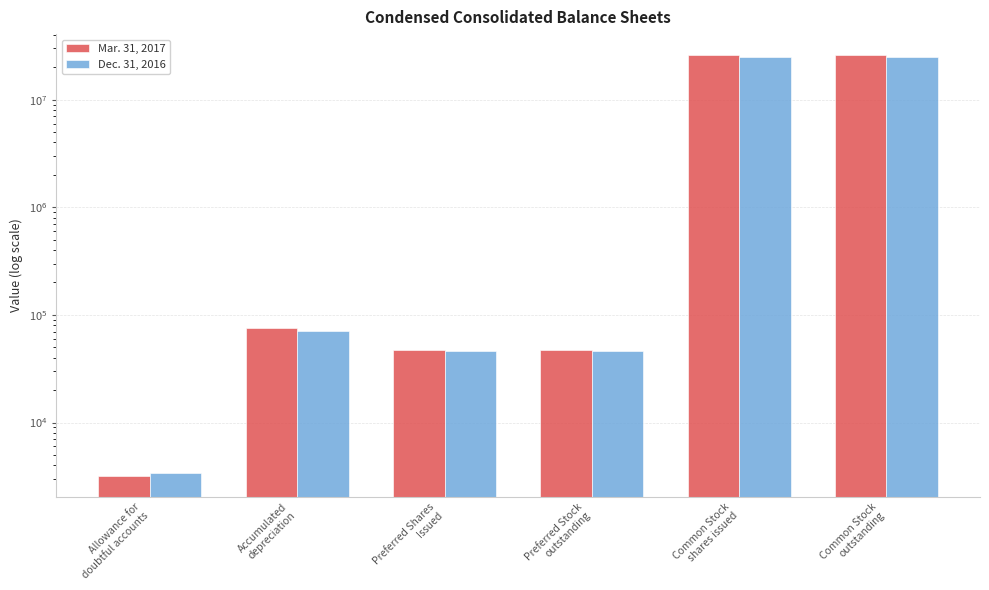

What is the value of the Dec. 31, 2016 bar at the 2nd from the left?

70484